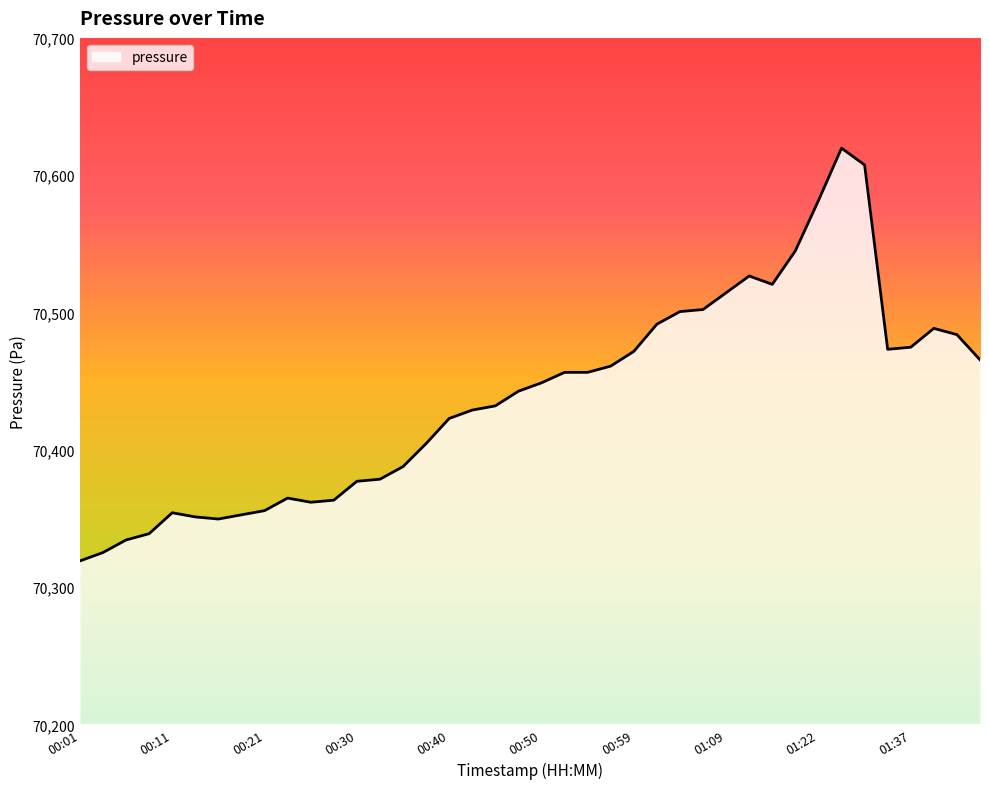

What is the maximum value shown in the chart?

70619.7